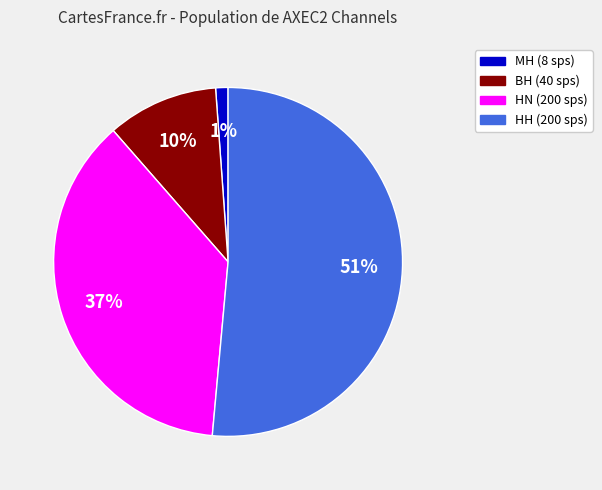

Is there any slice that represents more than half of the pie?

Yes